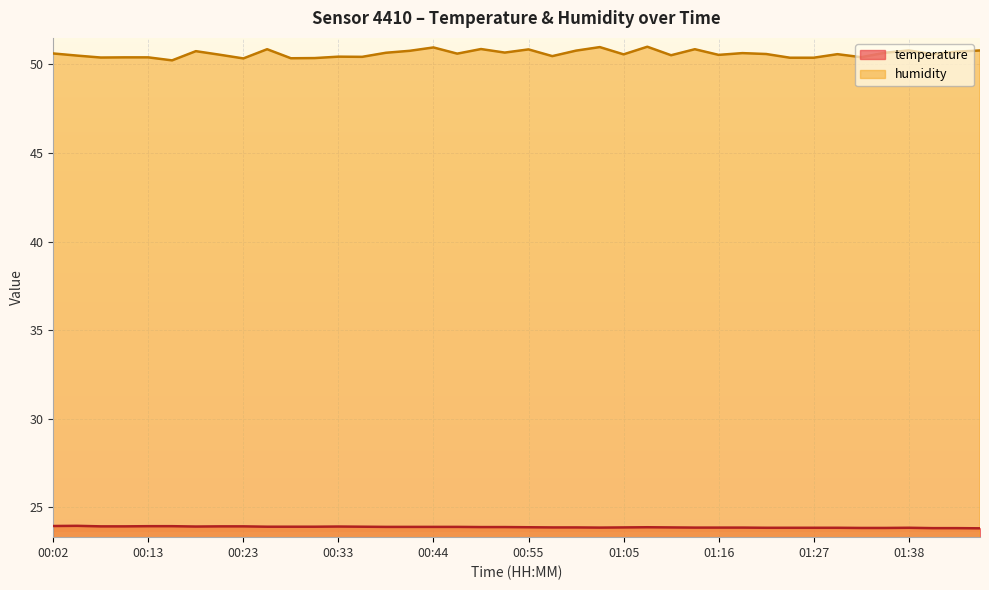

How many data points does each series have?

40